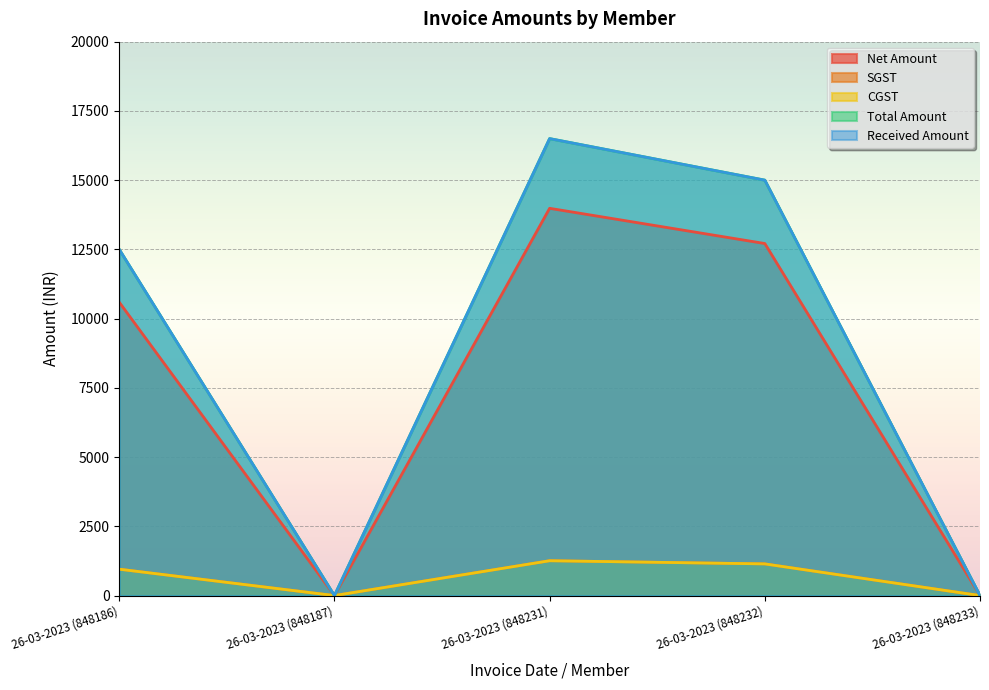

At how many categories does at least one series exceed 5889?

3